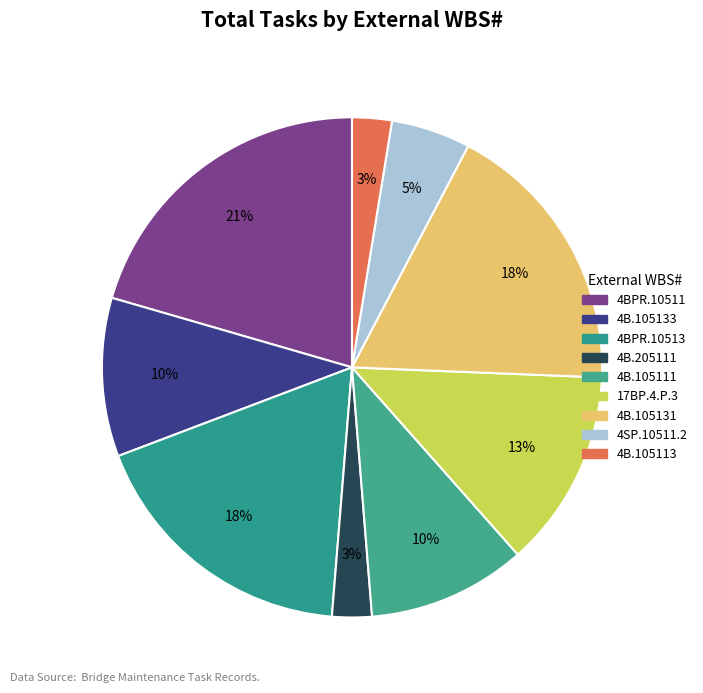

Which slice is the largest?

4BPR.10511